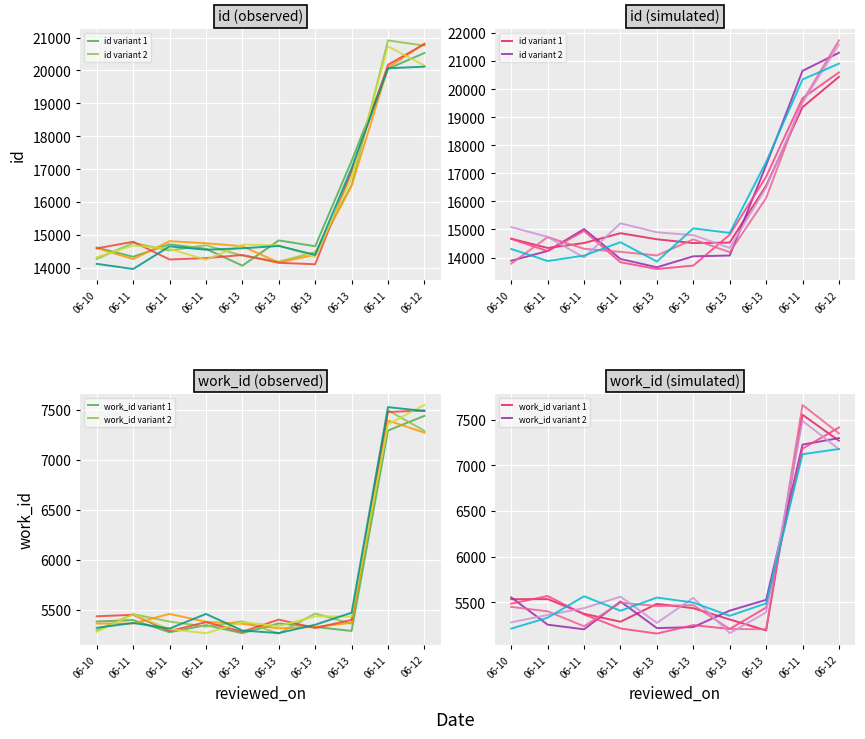

What is the label of the 6th point from the left?

06-13